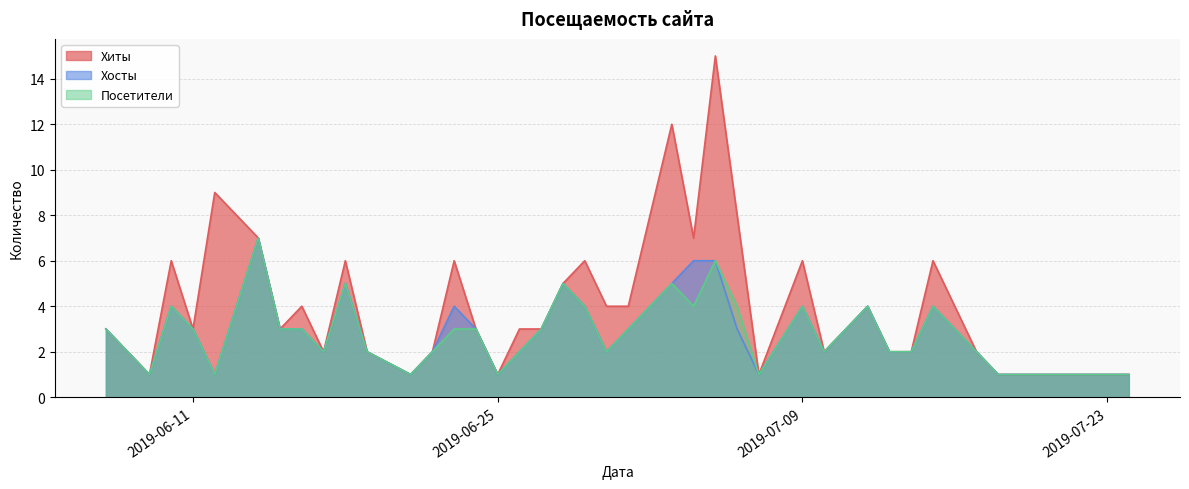

At which label does Посетители reach its peak?

2019-06-14